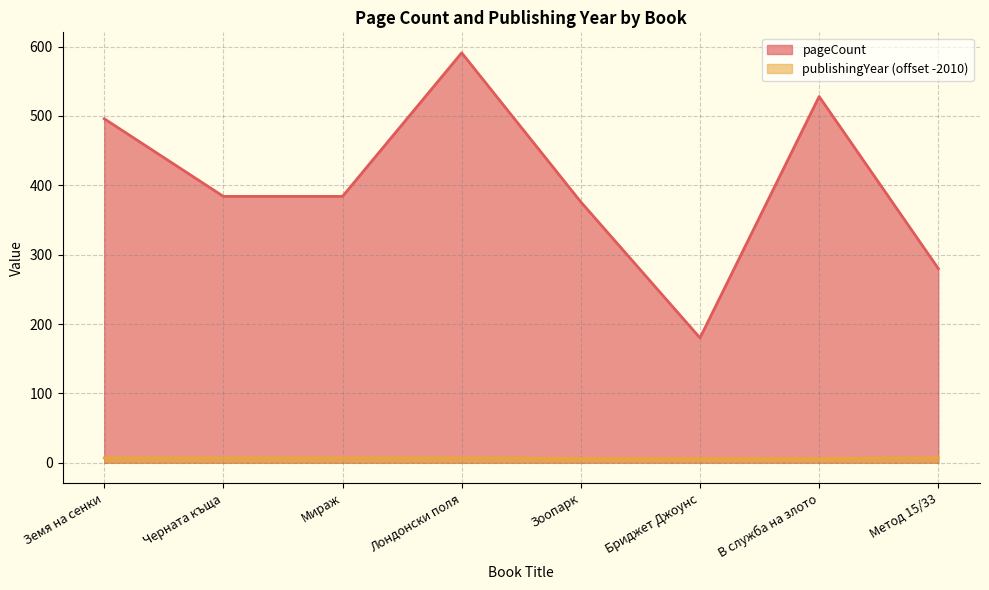

List the series in order of their peak value, lowest first.

publishingYear (offset -2010), pageCount